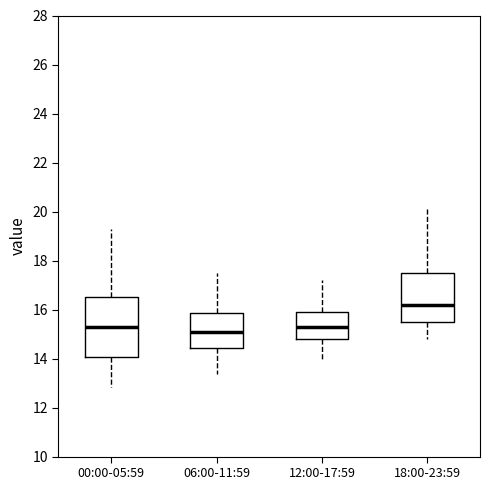

Reading left to right, read every box against the y-axis: the position of its median line, the range the box covers, and the ends of its whiskers. The values are not printed on the chart, so give them approximately, as read against the axis.

00:00-05:59: median 15.2, box 14.0 to 16.6, whiskers 12.8 to 19.4
06:00-11:59: median 15.2, box 14.4 to 15.8, whiskers 13.4 to 17.6
12:00-17:59: median 15.4, box 14.8 to 16.0, whiskers 14.0 to 17.2
18:00-23:59: median 16.2, box 15.6 to 17.6, whiskers 14.8 to 20.2